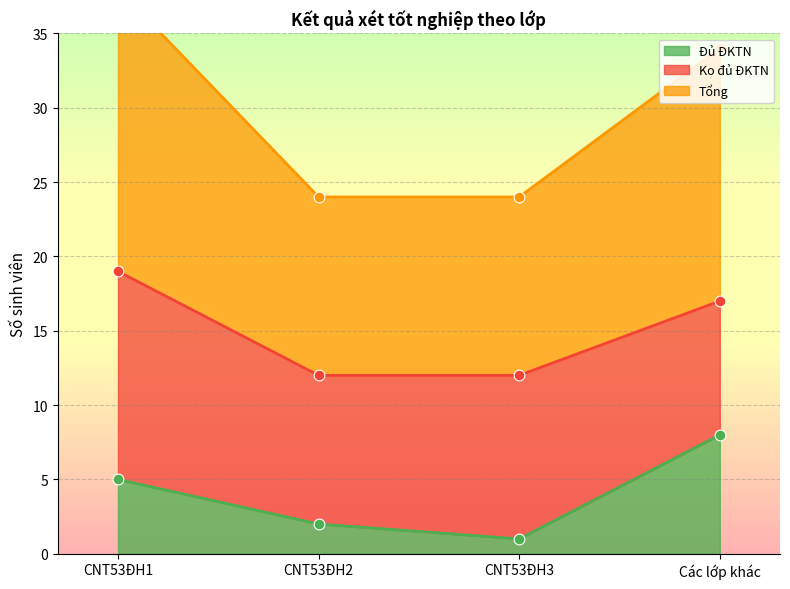

At which category is the sum across all series the highest?

Các lớp khác